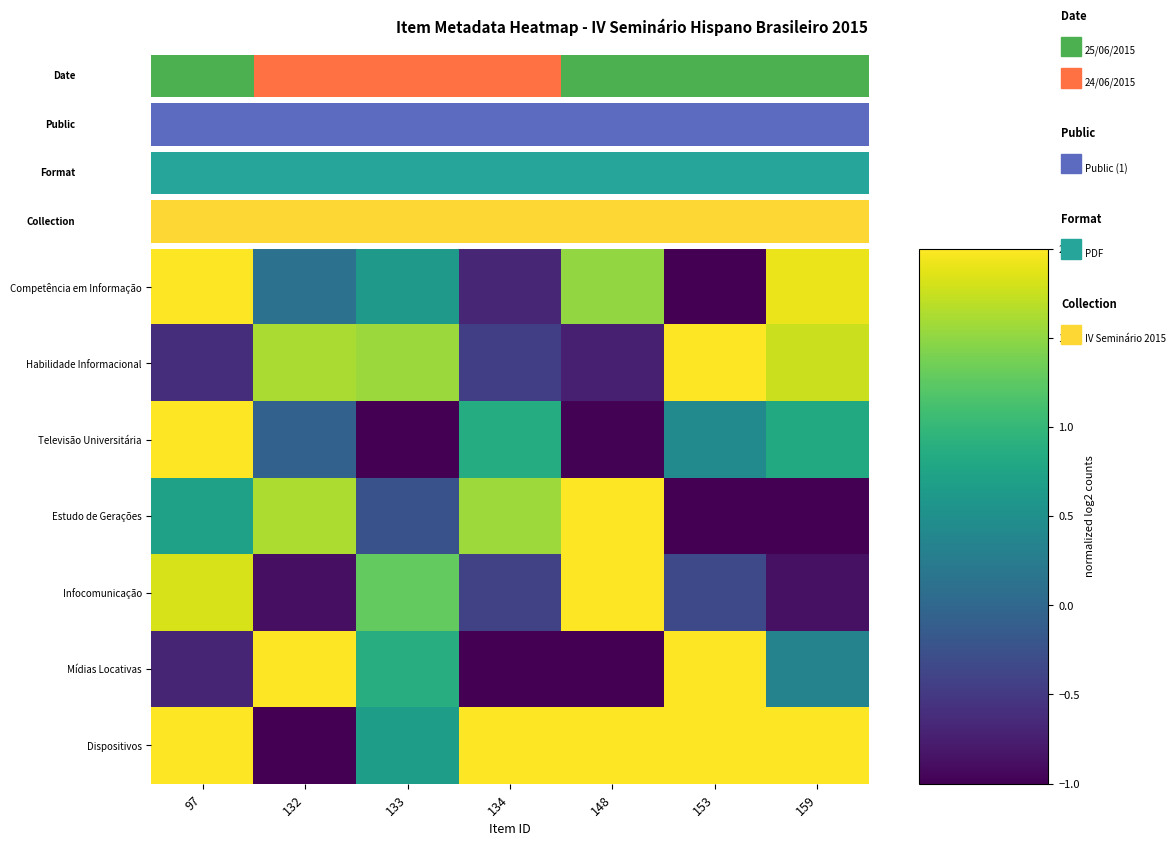

At which label does Habilidade Informacional first exceed 1?

132